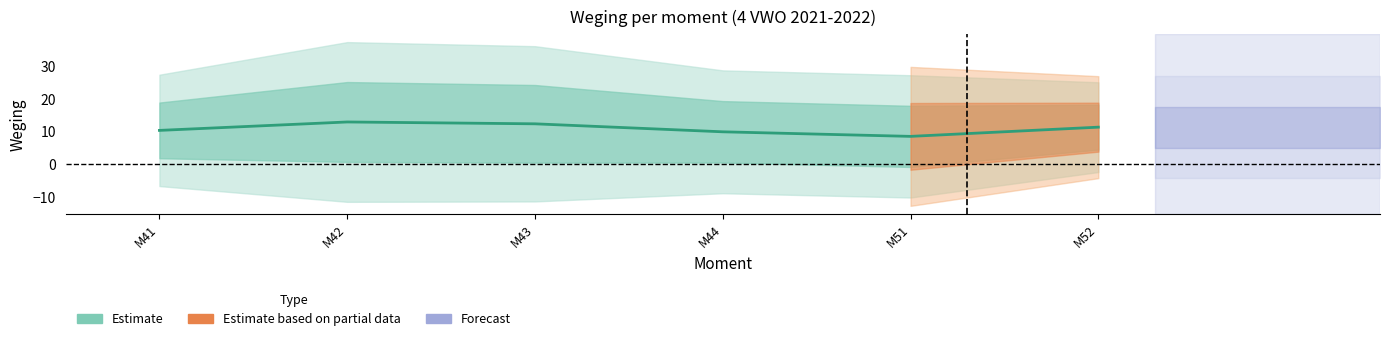

What is the average value?

10.9